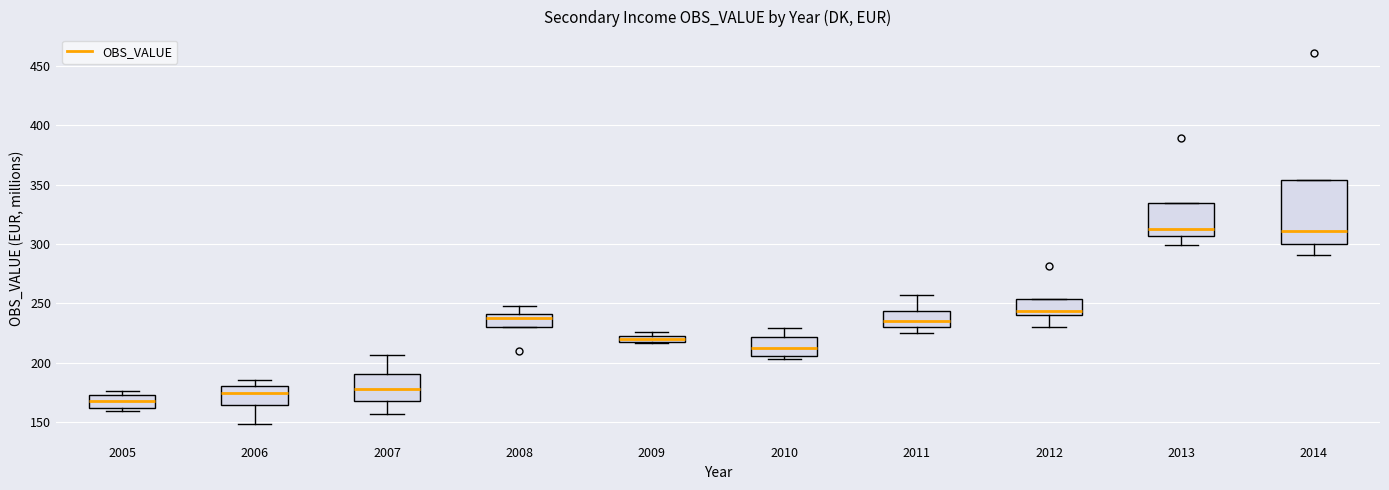

Comparing the boxes themselves (not the whiskers), which one is the tallest?

2014